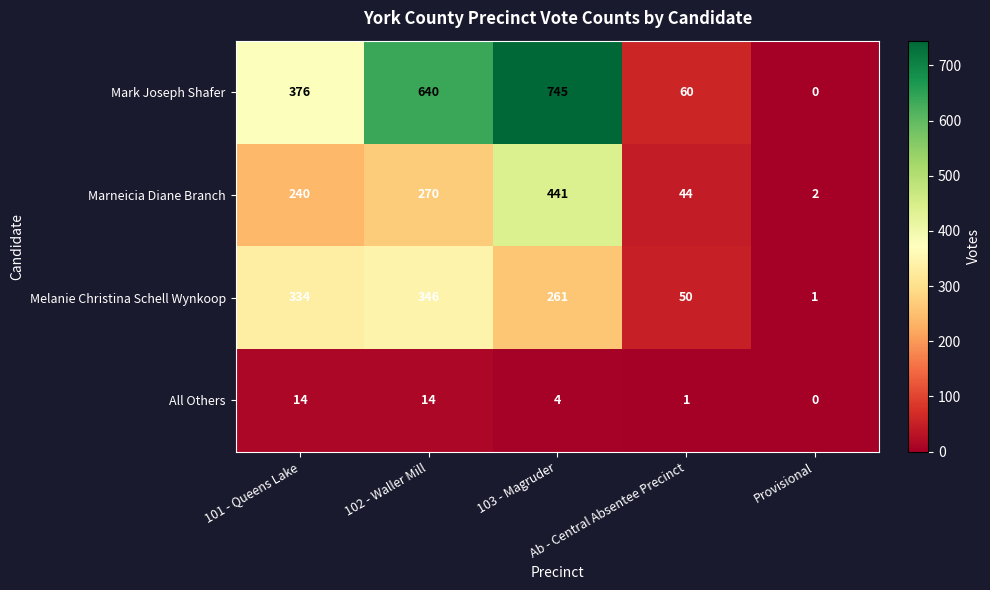

Which series has the widest spread of values?

Mark Joseph Shafer